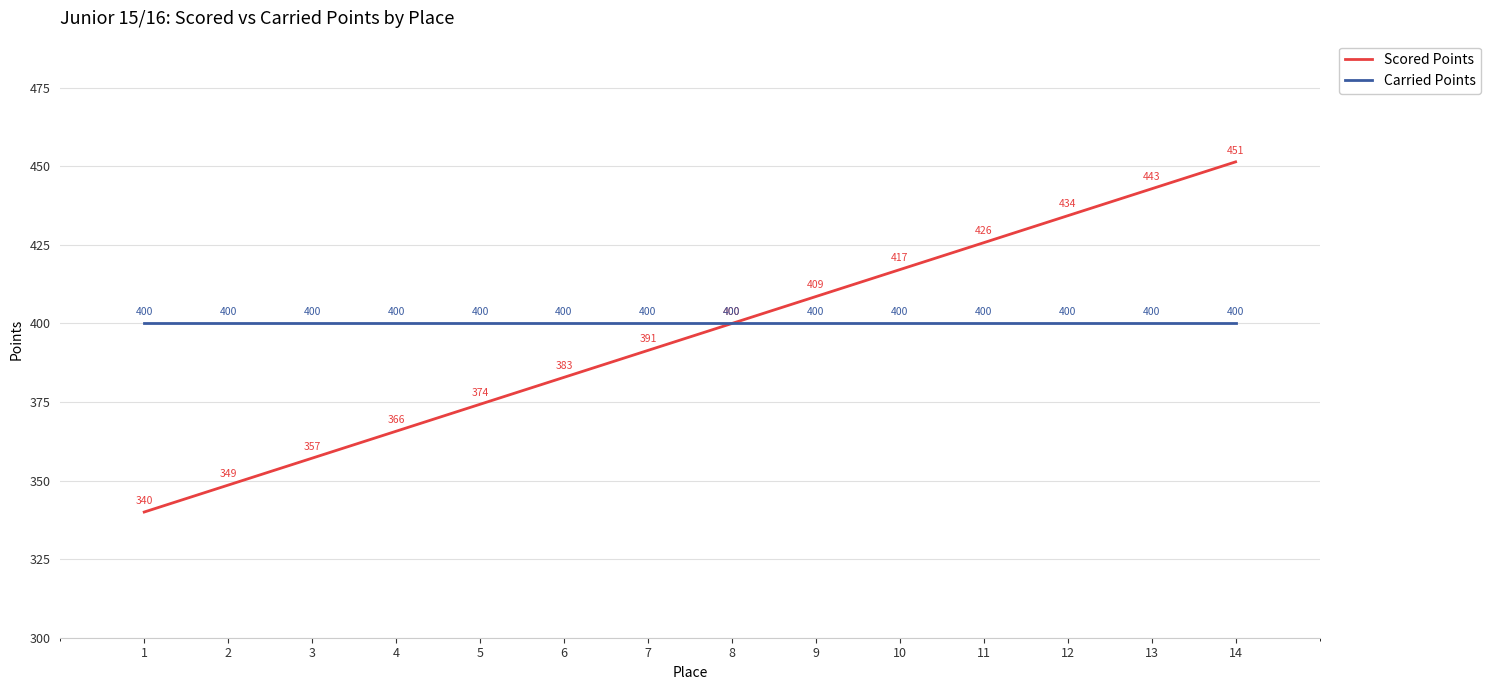

Is the value of Carried Points at 8 greater than the value of Scored Points at 9?

No